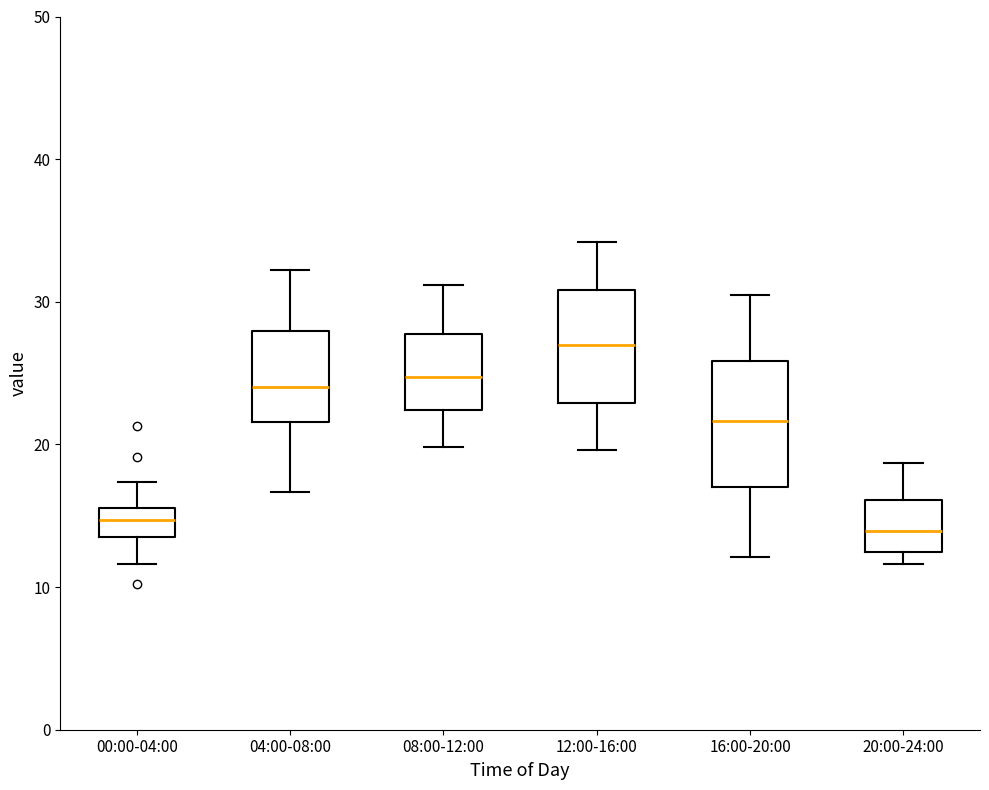

Which box has the highest median line?

12:00-16:00